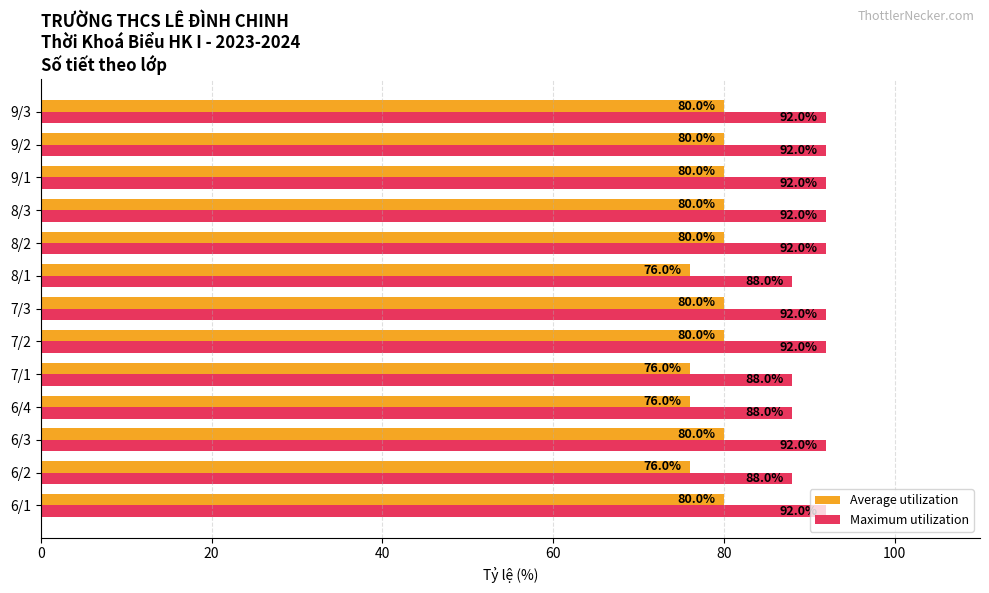

What is the spread (max minus min) of values at 9/3?

12